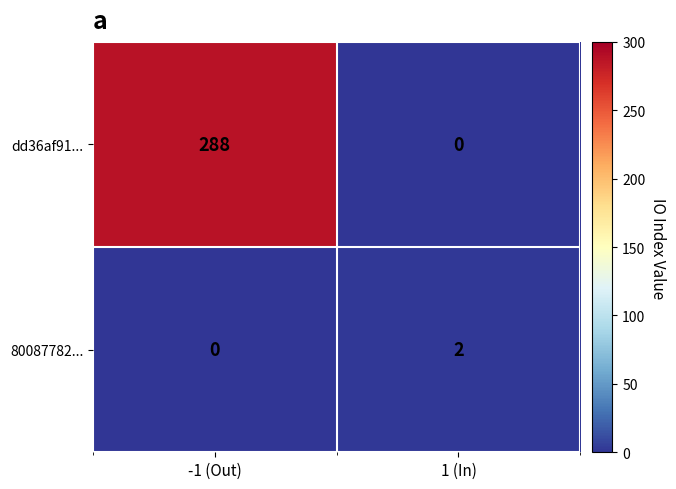

Reading left to right, extract all data points from this chart.

dd36af91...: -1 (Out)=288	1 (In)=0
80087782...: -1 (Out)=0	1 (In)=2